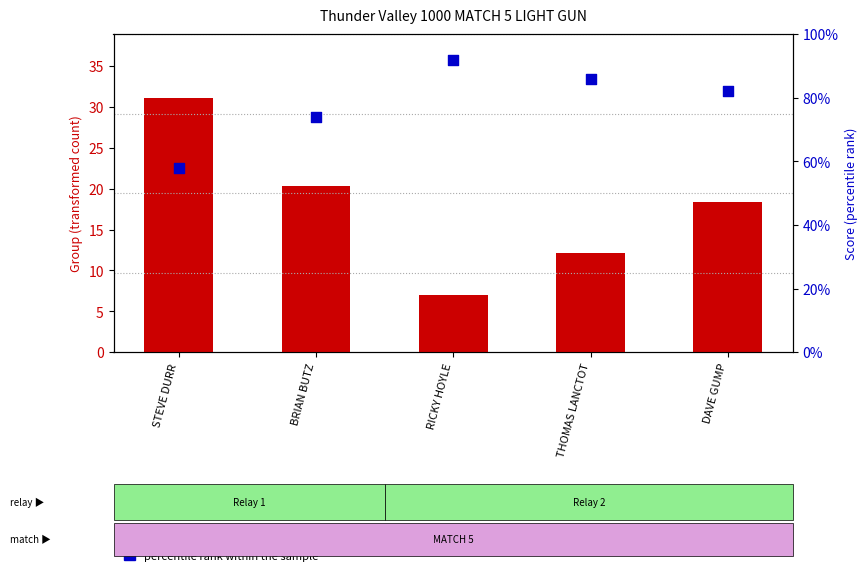

Is the value of percentile rank within the sample at DAVE GUMP greater than the value of transformed count at STEVE DURR?

Yes